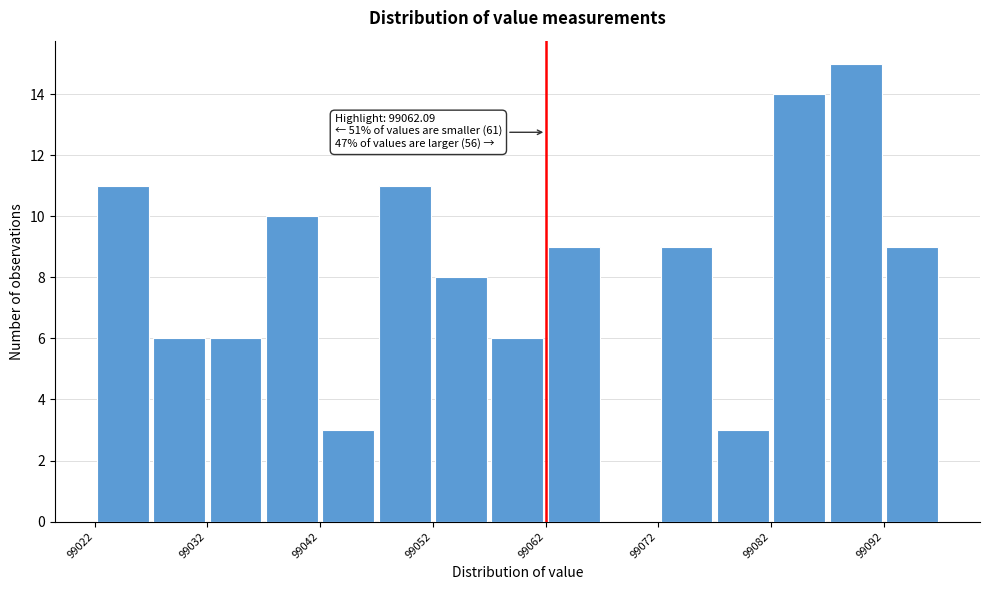

Read against the x-axis, roughly where is the centre of the tallest bar?

99090